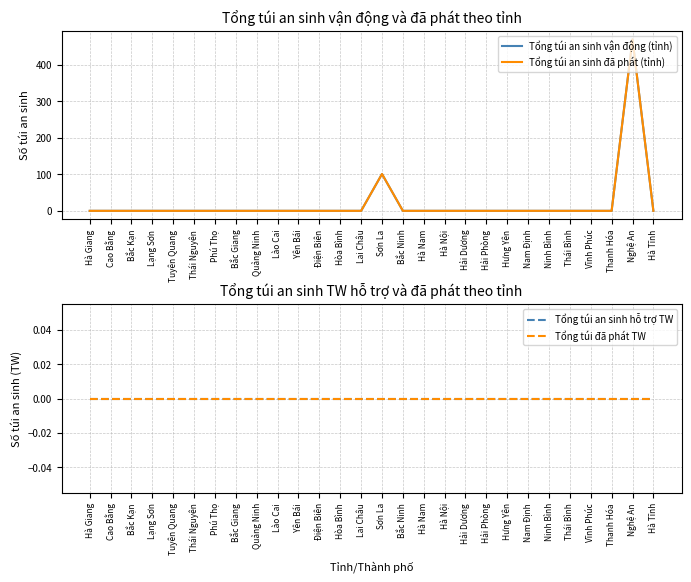

Is it true that Tổng túi an sinh hỗ trợ TW equals 0 at Lạng Sơn?

True